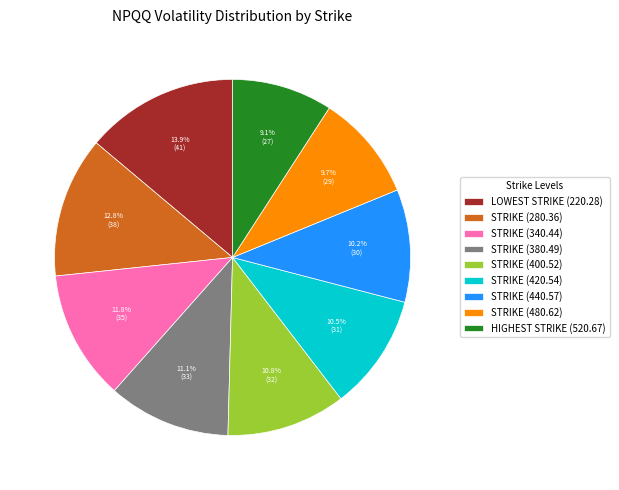

Does STRIKE (480.62) represent more than half of the total?

No